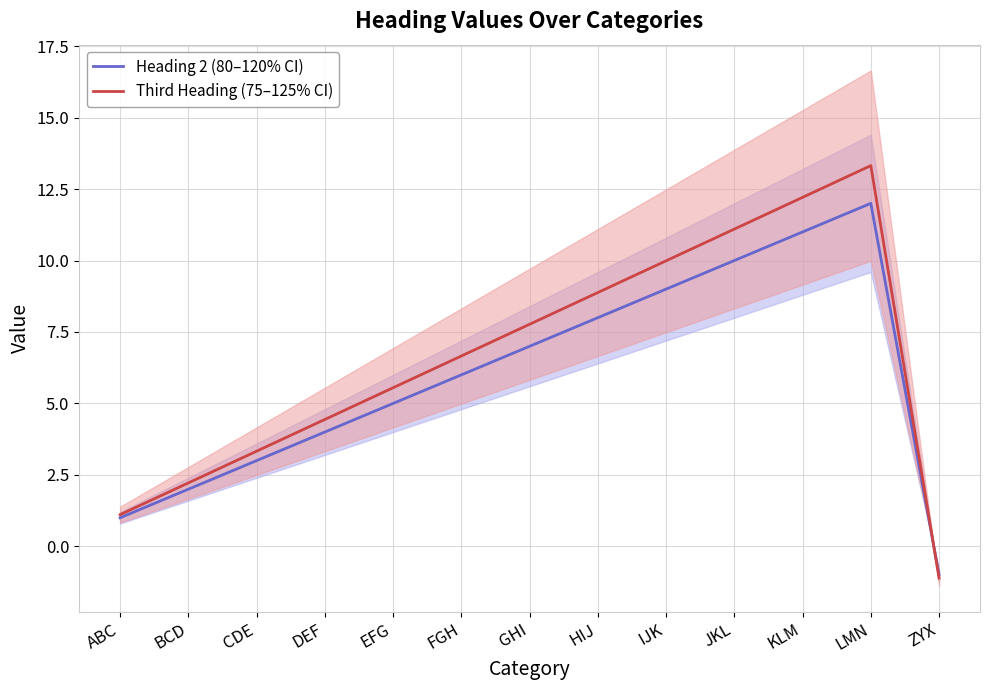

What is the average value of the Third Heading (75–125% CI) series?

6.6